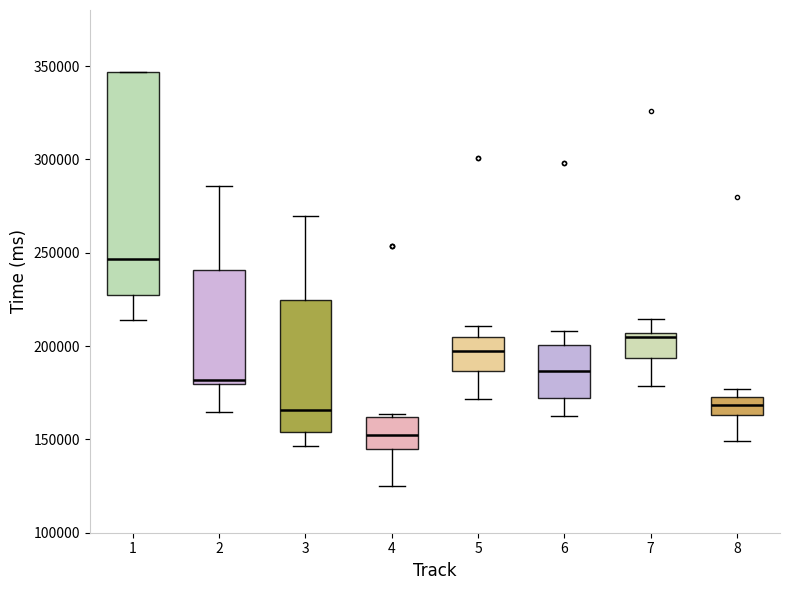

Where does the lower whisker of the box at x = 4 end on the y-axis? The values are not printed on the chart, so give them approximately, as read against the axis.

125000